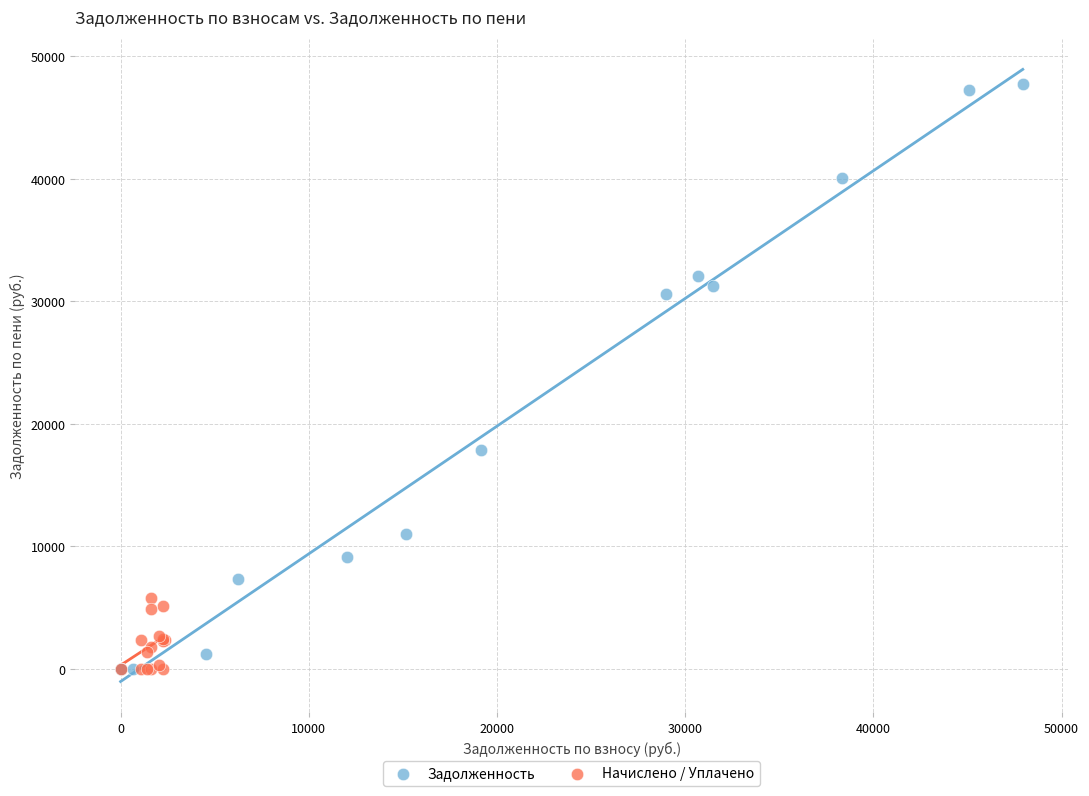

Which series reaches the maximum Y coordinate?

Задолженность